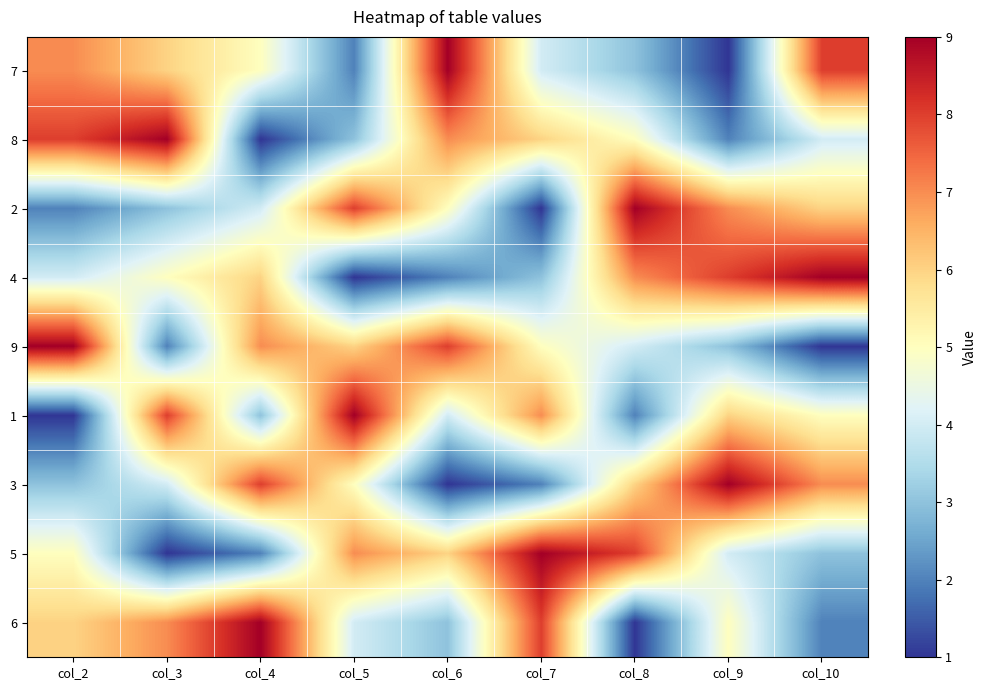

Reading right to left, extract all data points from this chart.

7: col_10=8	col_9=1	col_8=3	col_7=4	col_6=9	col_5=2	col_4=5	col_3=6	col_2=7
8: col_10=4	col_9=2	col_8=5	col_7=6	col_6=7	col_5=3	col_4=1	col_3=9	col_2=8
2: col_10=6	col_9=7	col_8=9	col_7=1	col_6=5	col_5=8	col_4=4	col_3=3	col_2=2
4: col_10=9	col_9=8	col_8=7	col_7=3	col_6=2	col_5=1	col_4=6	col_3=5	col_2=4
9: col_10=1	col_9=3	col_8=4	col_7=5	col_6=8	col_5=6	col_4=7	col_3=2	col_2=9
1: col_10=5	col_9=6	col_8=2	col_7=7	col_6=4	col_5=9	col_4=3	col_3=8	col_2=1
3: col_10=7	col_9=9	col_8=6	col_7=2	col_6=1	col_5=5	col_4=8	col_3=4	col_2=3
5: col_10=3	col_9=4	col_8=8	col_7=9	col_6=6	col_5=7	col_4=2	col_3=1	col_2=5
6: col_10=2	col_9=5	col_8=1	col_7=8	col_6=3	col_5=4	col_4=9	col_3=7	col_2=6